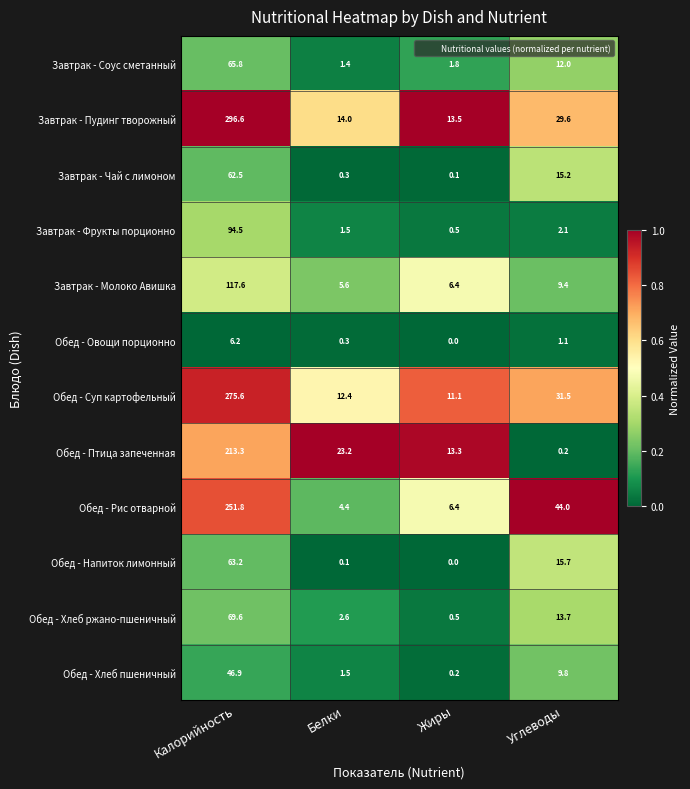

What is the sum of all Обед - Хлеб пшеничный values?

58.4